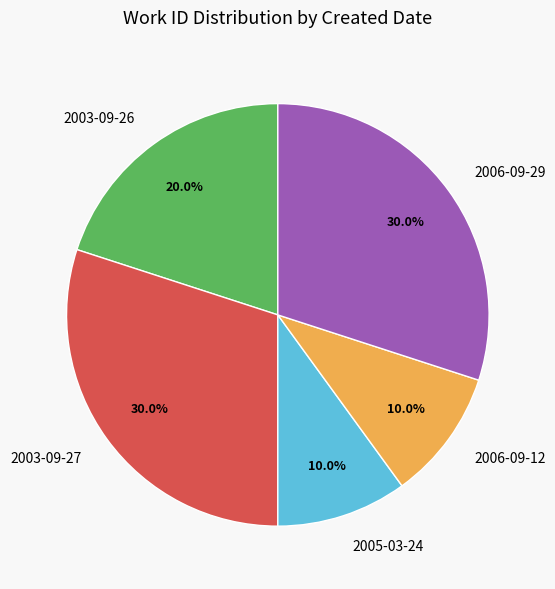

Approximately how many times larger is the value at 2003-09-26 compared to 2006-09-12?

2.0